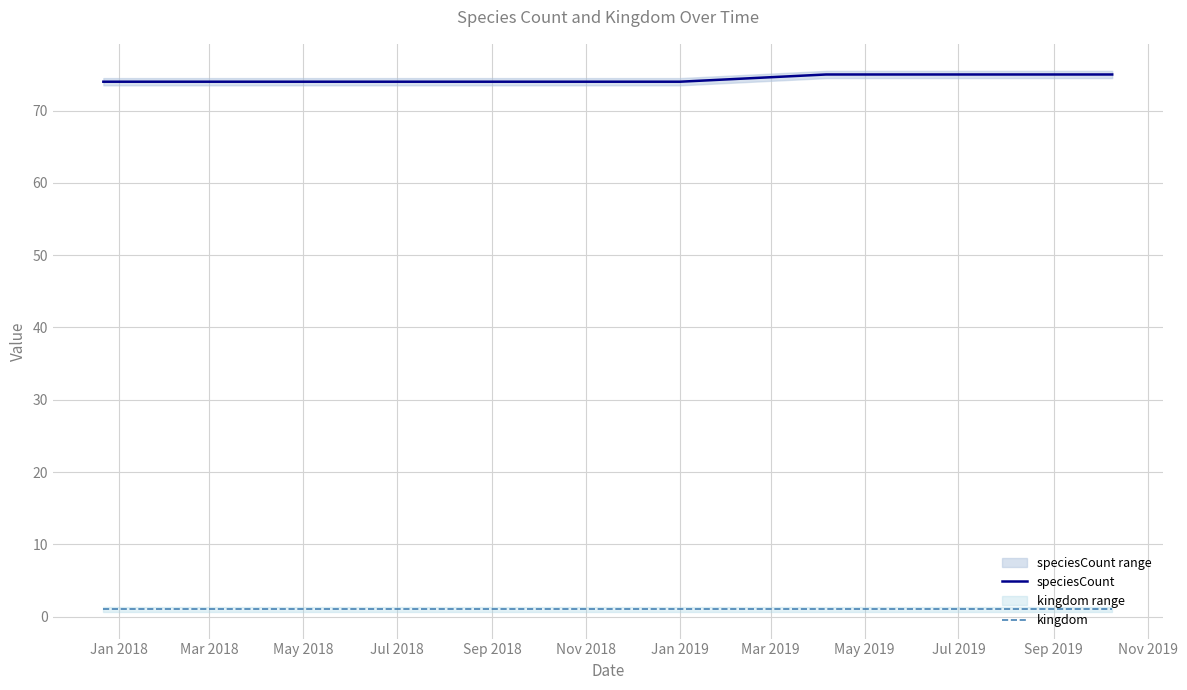

True or false: speciesCount and kingdom intersect in this chart.

False